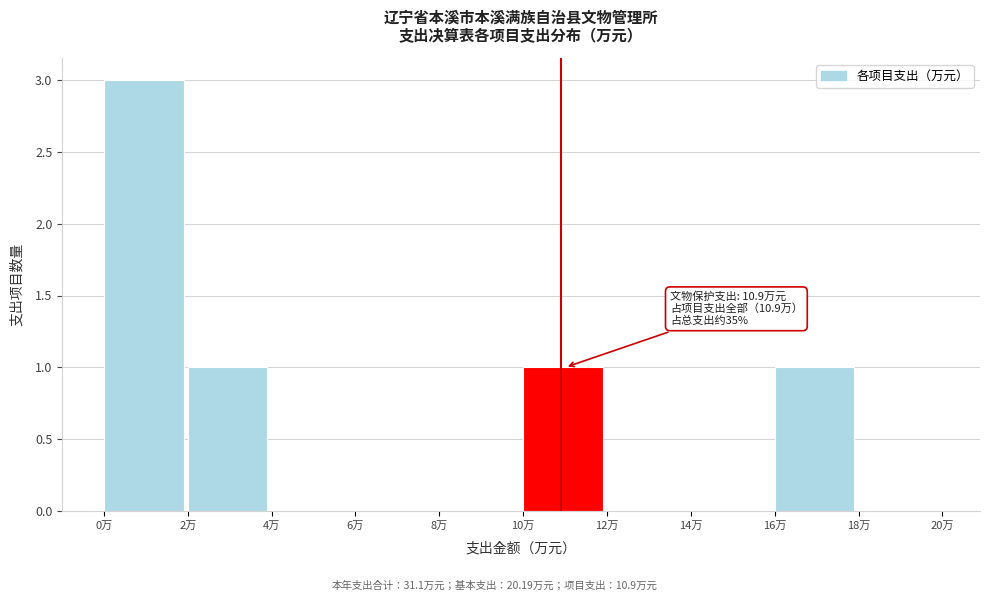

Which range on the x-axis has the tallest bar?

0 to 2